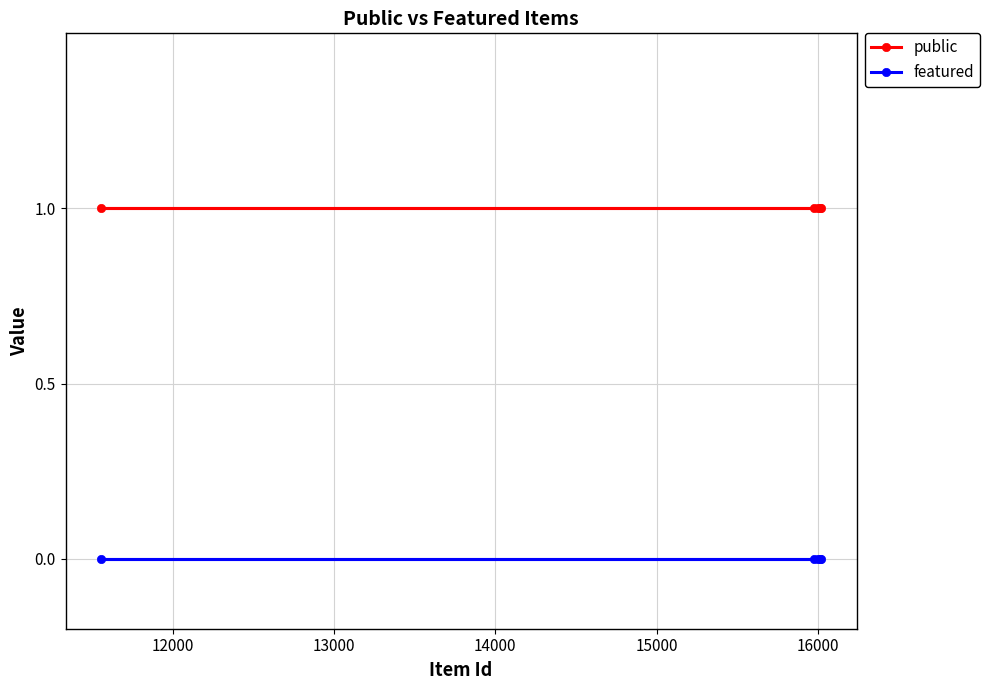

Which series has the widest spread of values?

public